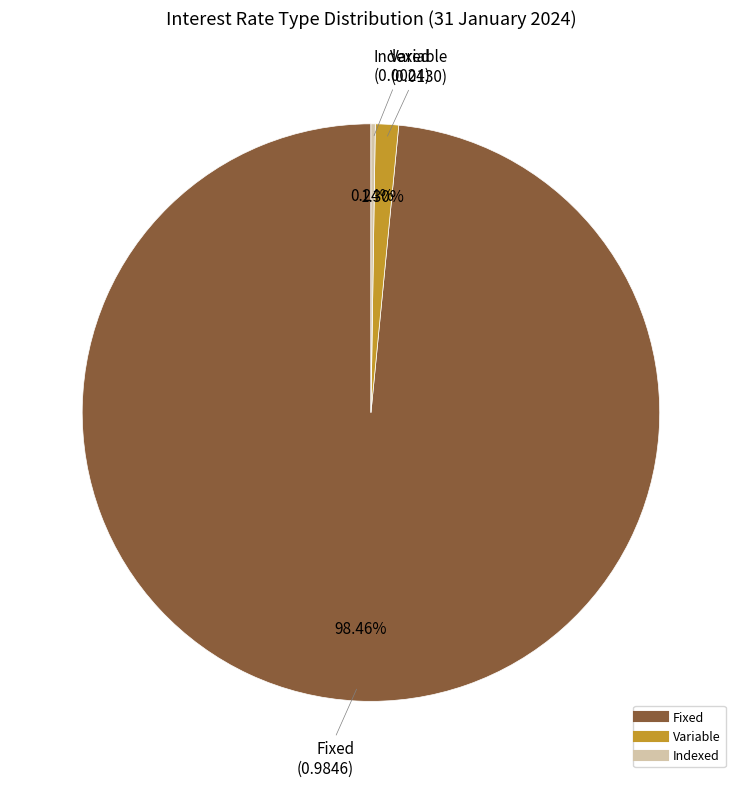

Which has a higher value, Fixed or Variable?

Fixed